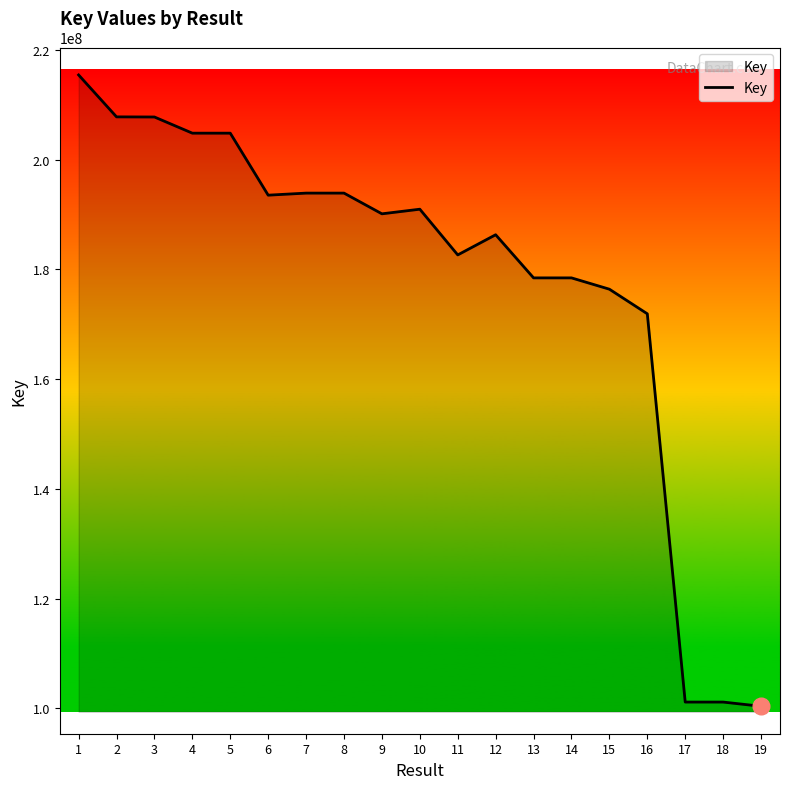

True or false: there are more than 0 points higher than both neighbors.

True